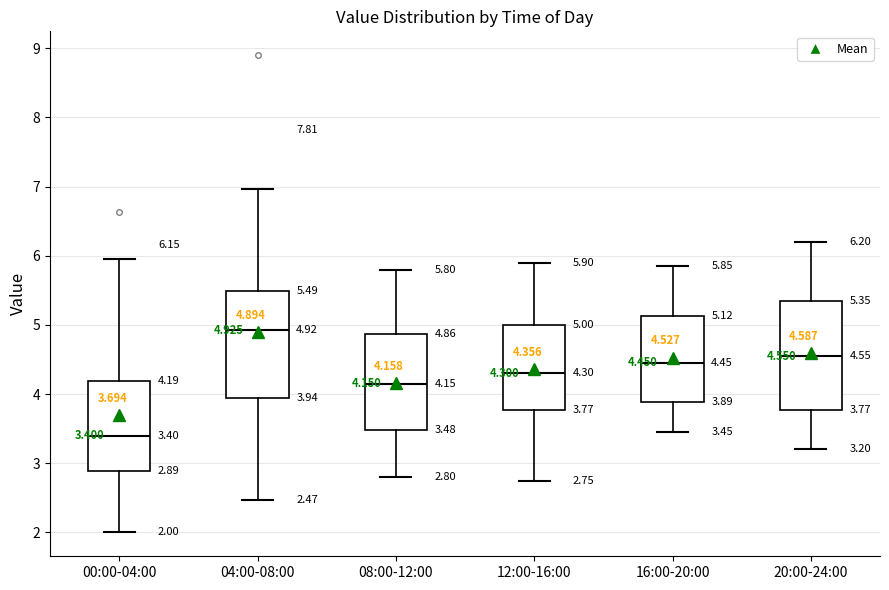

Which box's median line is the highest?

04:00-08:00